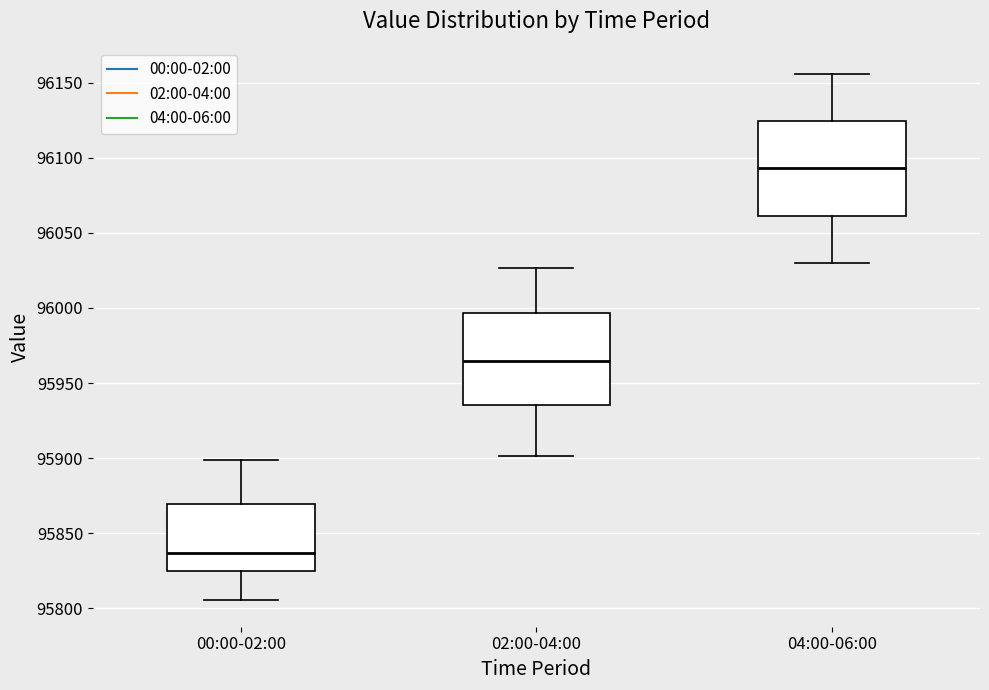

Reading left to right, transcribe this box plot: for each box, give where its median line is, the range the box spans, and where its two whiskers end, as read against the y-axis. The values are not printed on the chart, so give them approximately, as read against the axis.

00:00-02:00: median 95835, box 95825 to 95870, whiskers 95805 to 95900
02:00-04:00: median 95965, box 95935 to 95995, whiskers 95900 to 96025
04:00-06:00: median 96095, box 96060 to 96125, whiskers 96030 to 96155